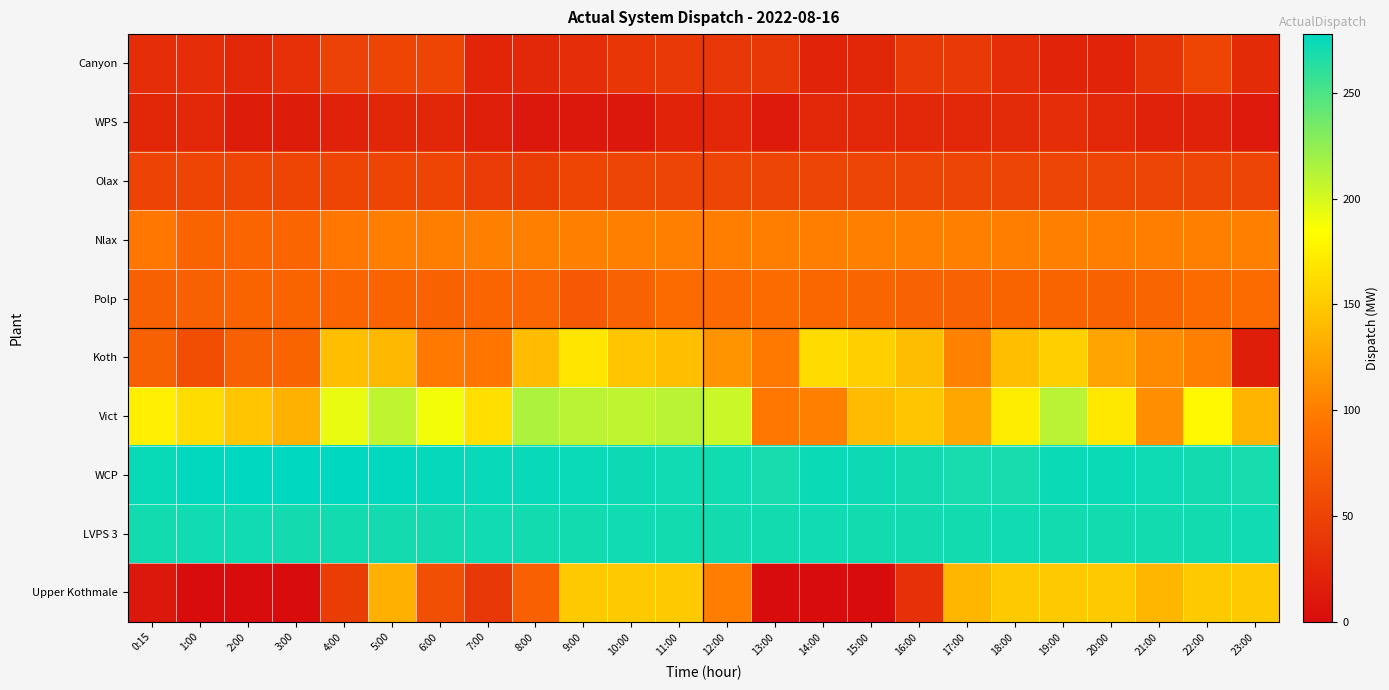

What is the maximum value shown in the chart?

277.8